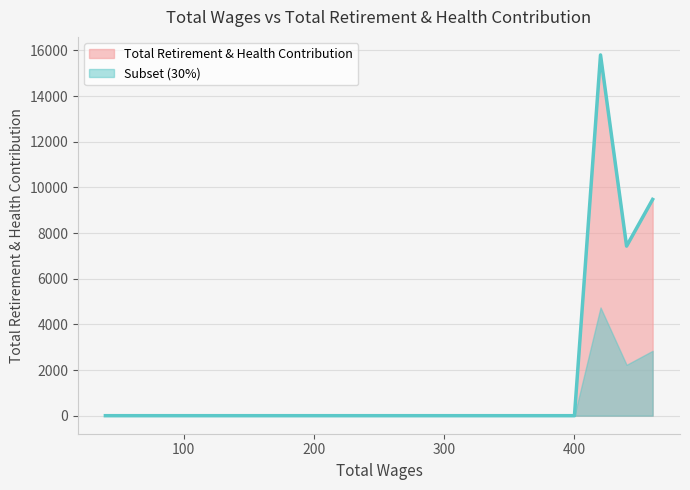

How many data points are less than 7428?

2